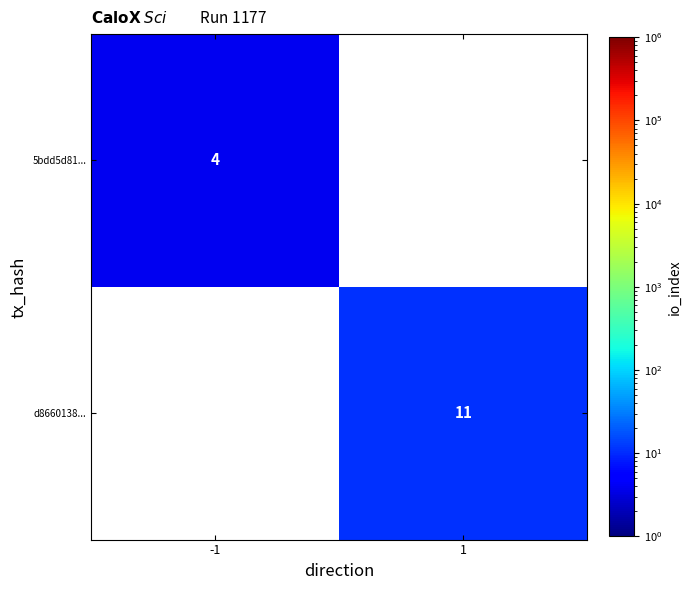

The value of d8660138... at 1 is 18. True or false?

False